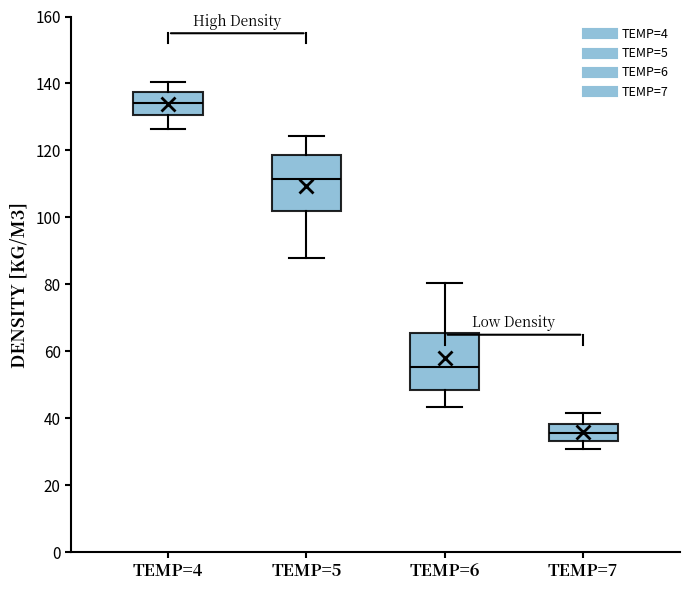

Reading left to right, transcribe this box plot: for each box, give where its median line is, the range the box spans, and where its two whiskers end, as read against the y-axis. The values are not printed on the chart, so give them approximately, as read against the axis.

TEMP=4: median 134, box 130 to 138, whiskers 126 to 140
TEMP=5: median 112, box 102 to 118, whiskers 88 to 124
TEMP=6: median 56, box 48 to 66, whiskers 44 to 80
TEMP=7: median 36, box 34 to 38, whiskers 32 to 42